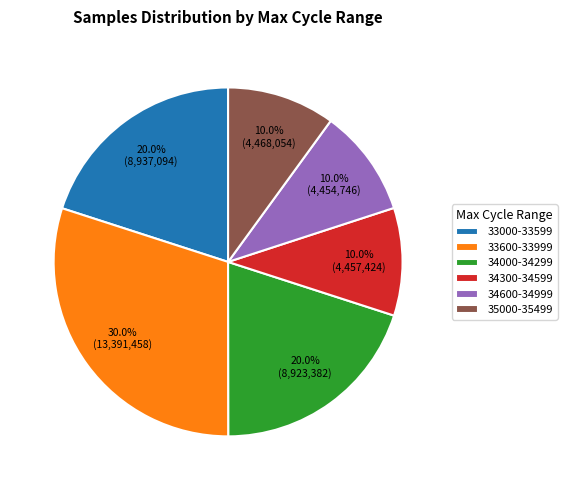

Does 34600-34999 account for over 50% of the chart?

No